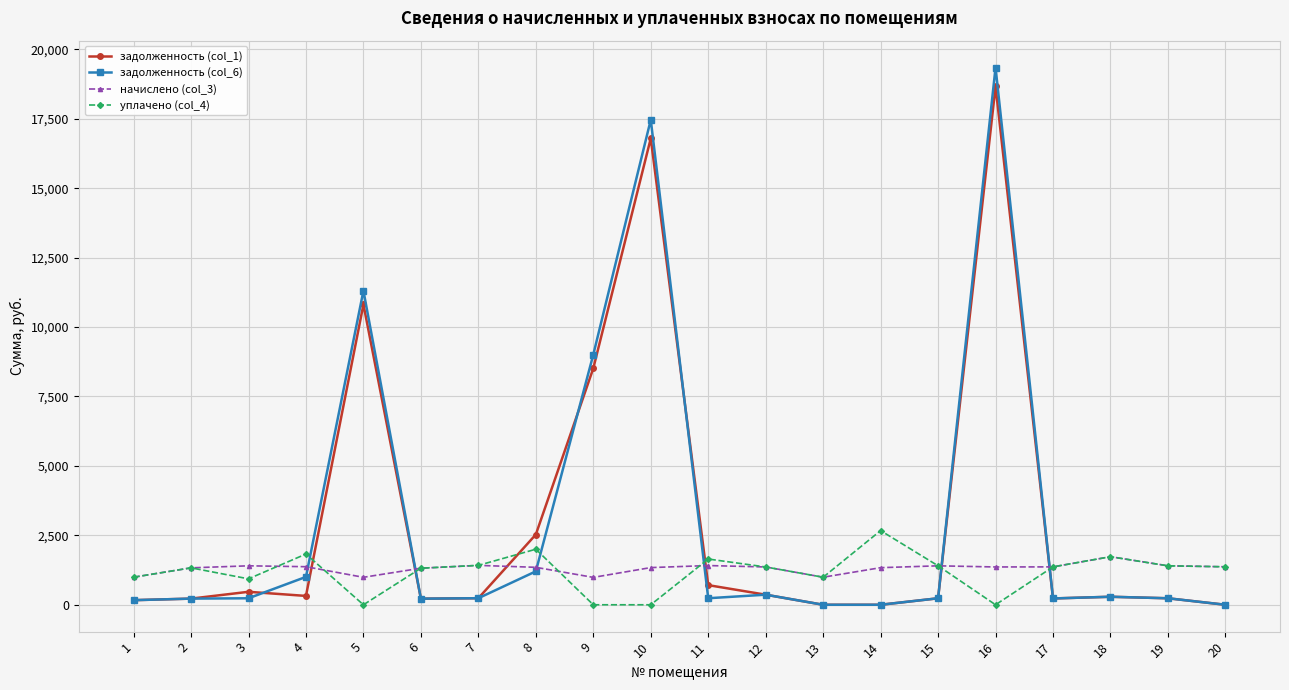

How many lines are shown in the chart?

4